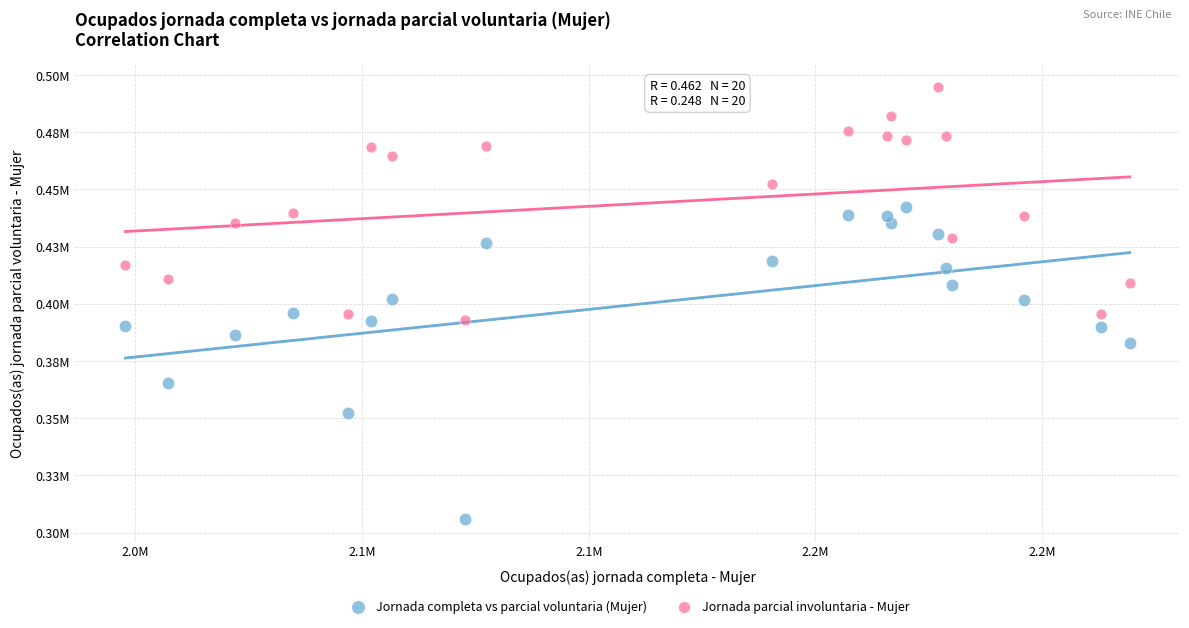

What are all the series names shown in the legend?

Jornada completa vs parcial voluntaria (Mujer), Jornada parcial involuntaria - Mujer